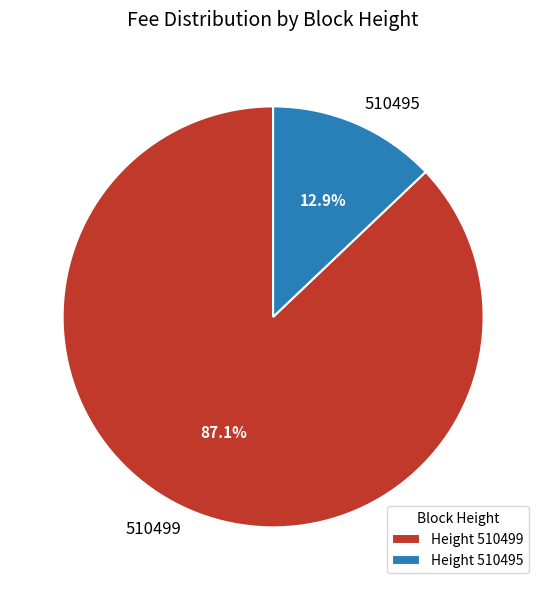

What is the total percentage of 510495 and 510499?

100.0%